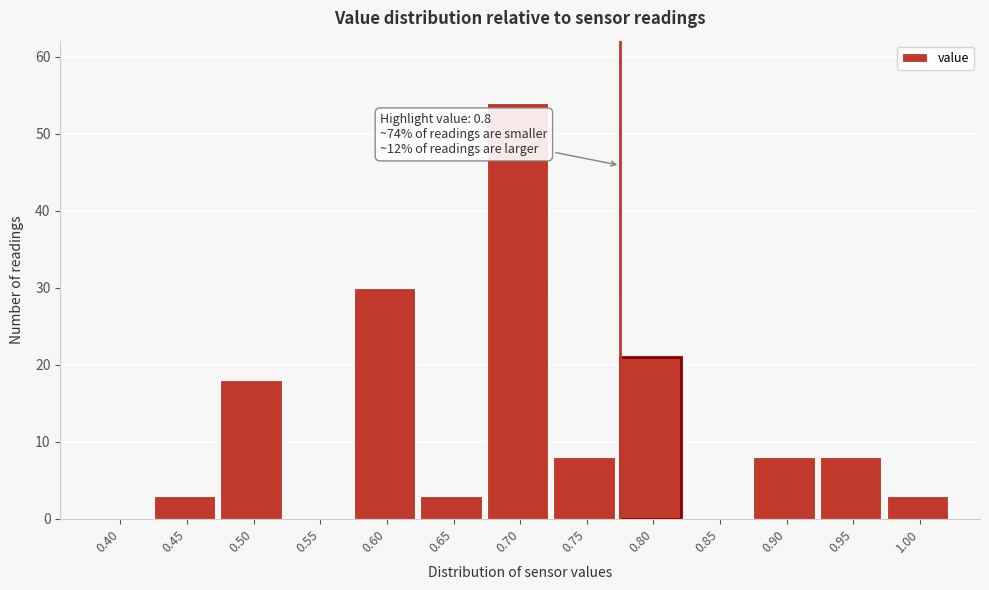

Reading left to right, extract all data points from this chart.

0.40=0	0.45=3	0.50=18	0.55=0	0.60=30	0.65=3	0.70=54	0.75=8	0.80=21	0.85=0	0.90=8	0.95=8	1.00=3